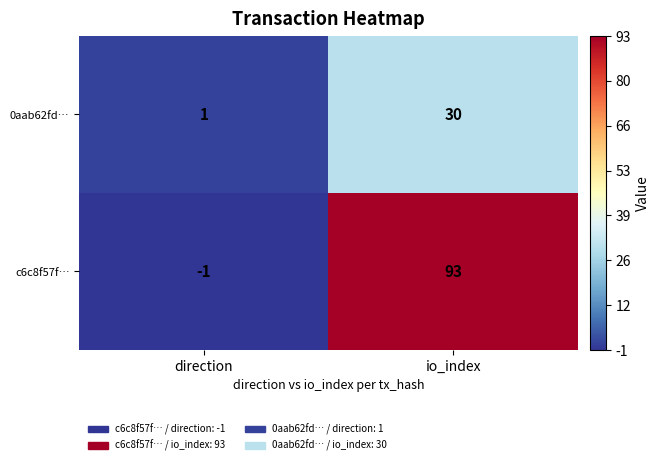

What is the difference between the c6c8f57f… values at direction and io_index?

94